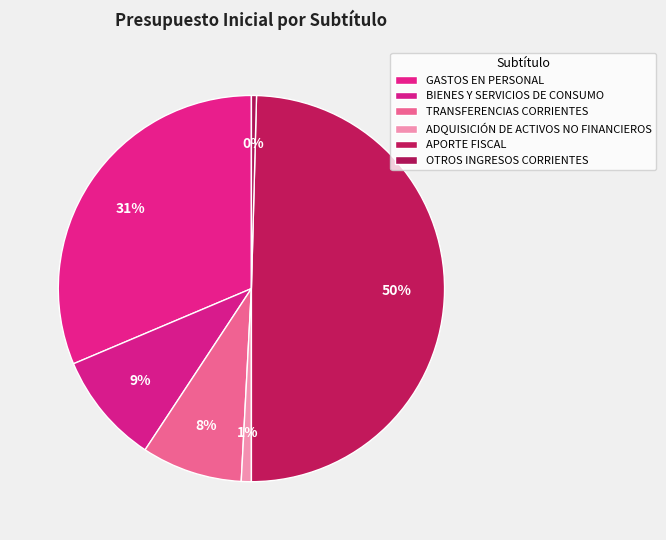

Count the number of slices in the pie.

6